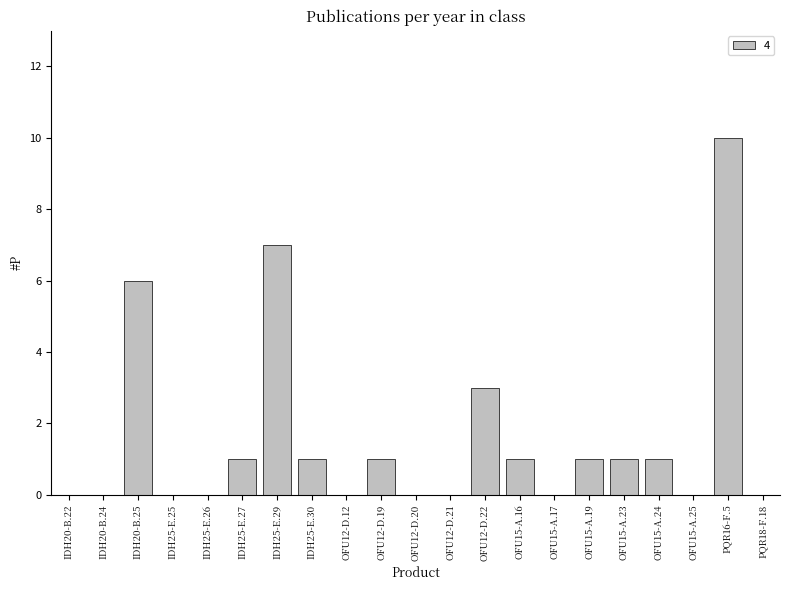

Are the bars grouped side by side (vs. stacked)?

No